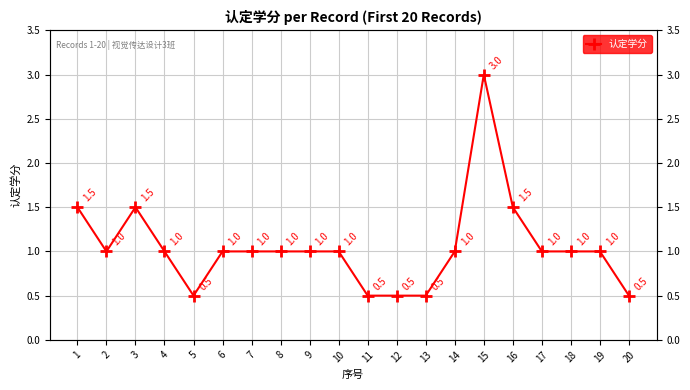

True or false: there are more than 0 points higher than both neighbors.

True